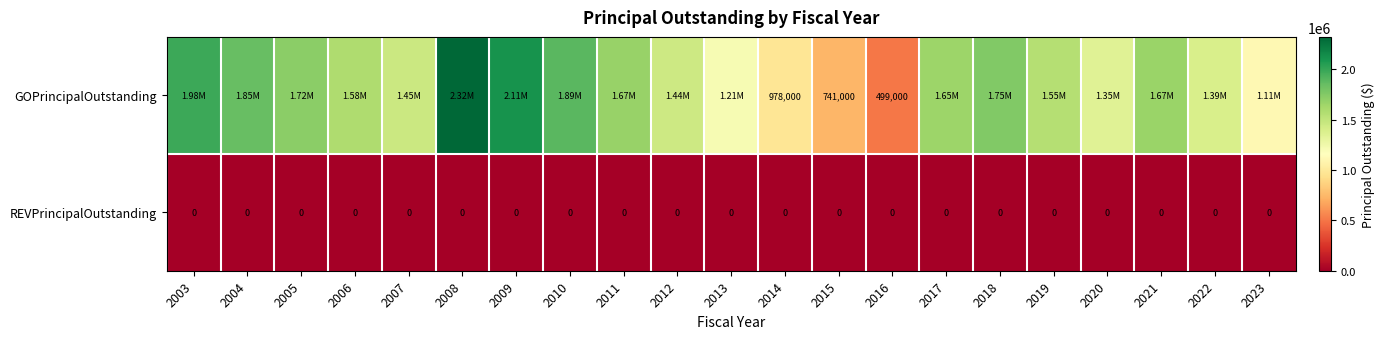

At 2016, list the series in order from smallest to largest.

REVPrincipalOutstanding, GOPrincipalOutstanding